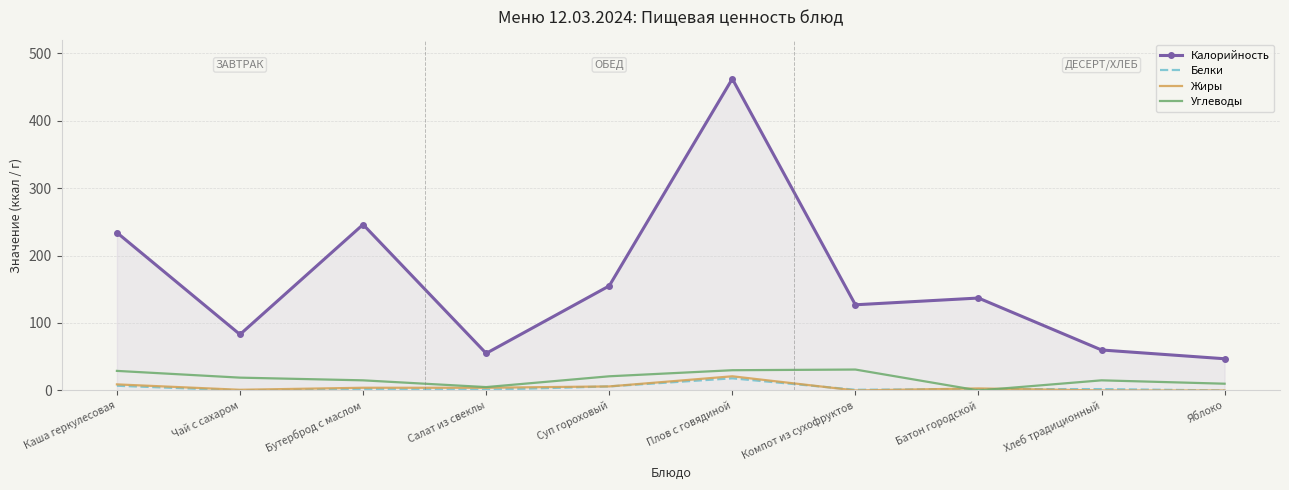

Which series has the widest spread of values?

Калорийность